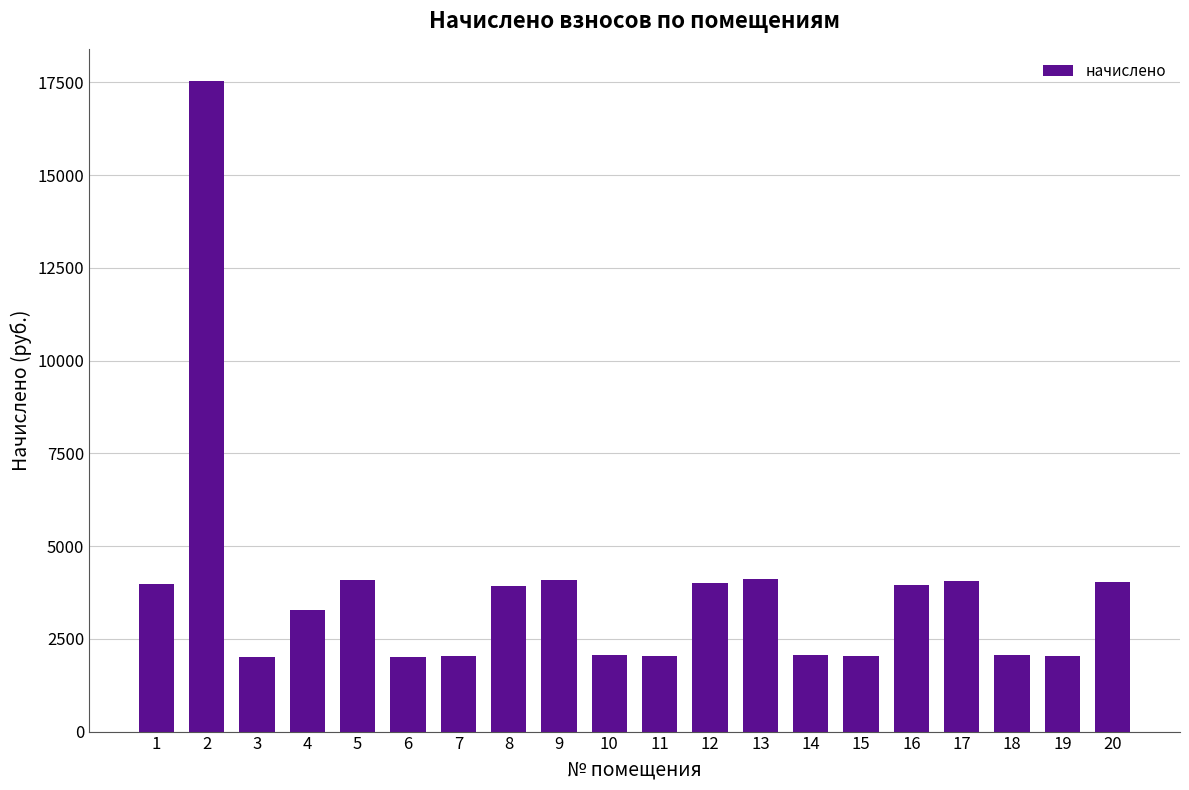

What is the average value?

3768.2